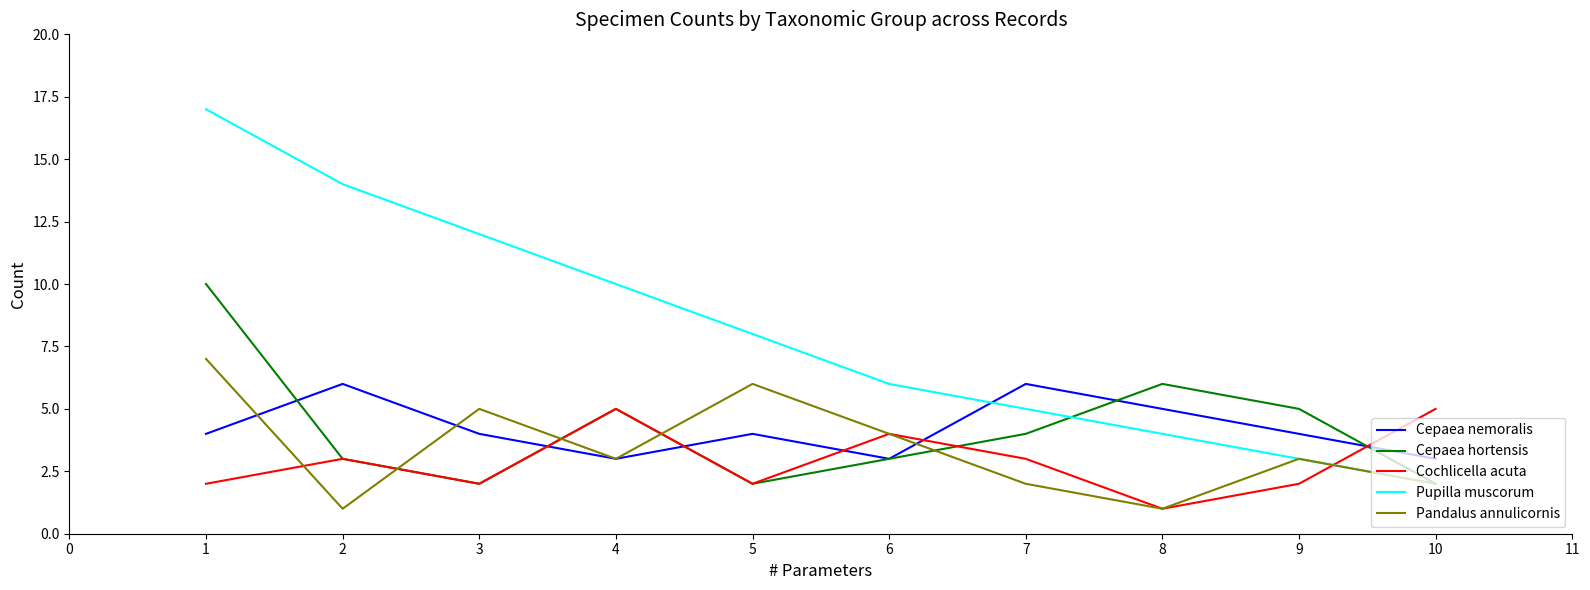

Which series has the widest spread of values?

Pupilla muscorum